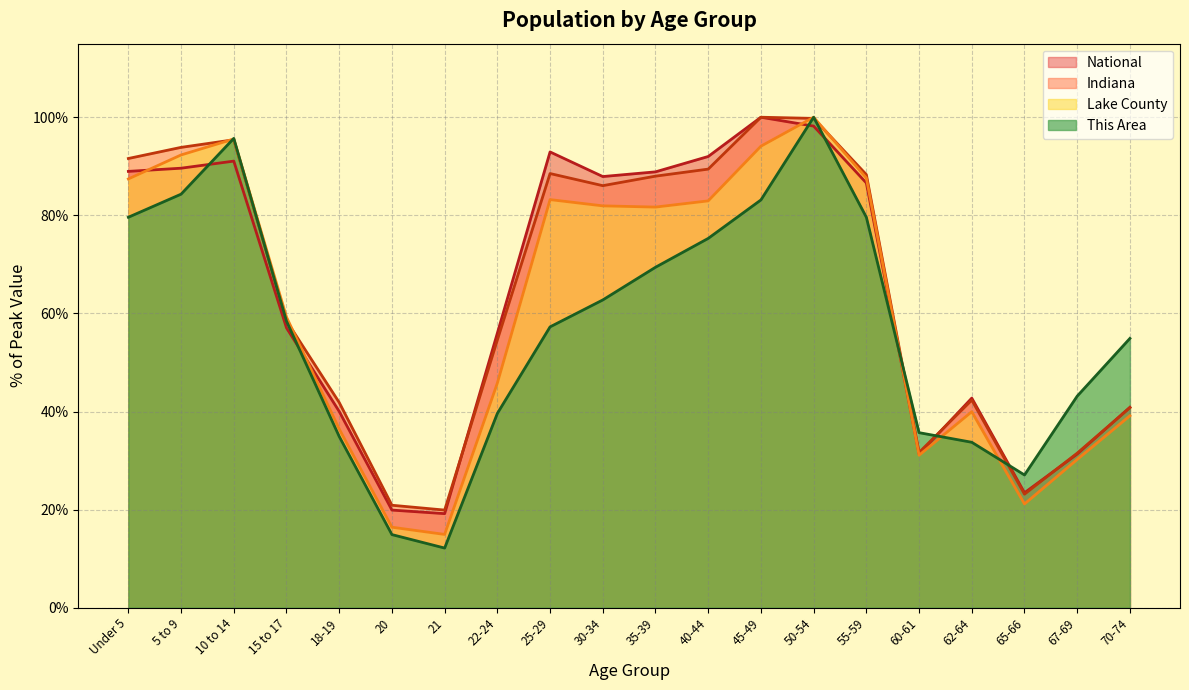

Which category has the highest value across all series?

50-54